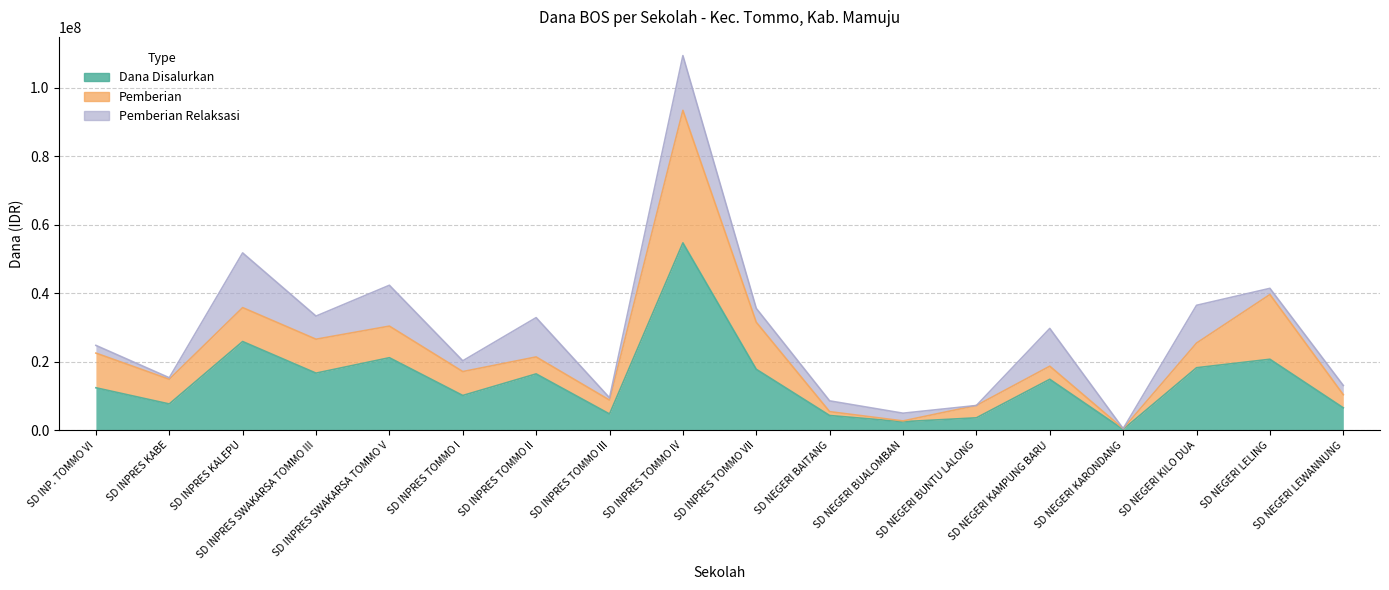

True or false: Dana Disalurkan and Pemberian Relaksasi intersect in this chart.

False